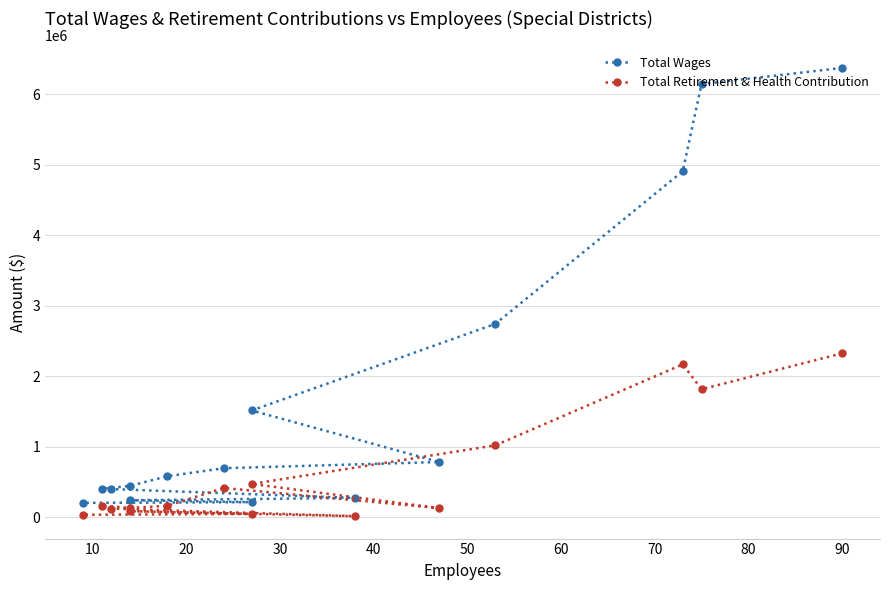

What is the difference between the Total Wages values at 40 and 30?

1228870.8